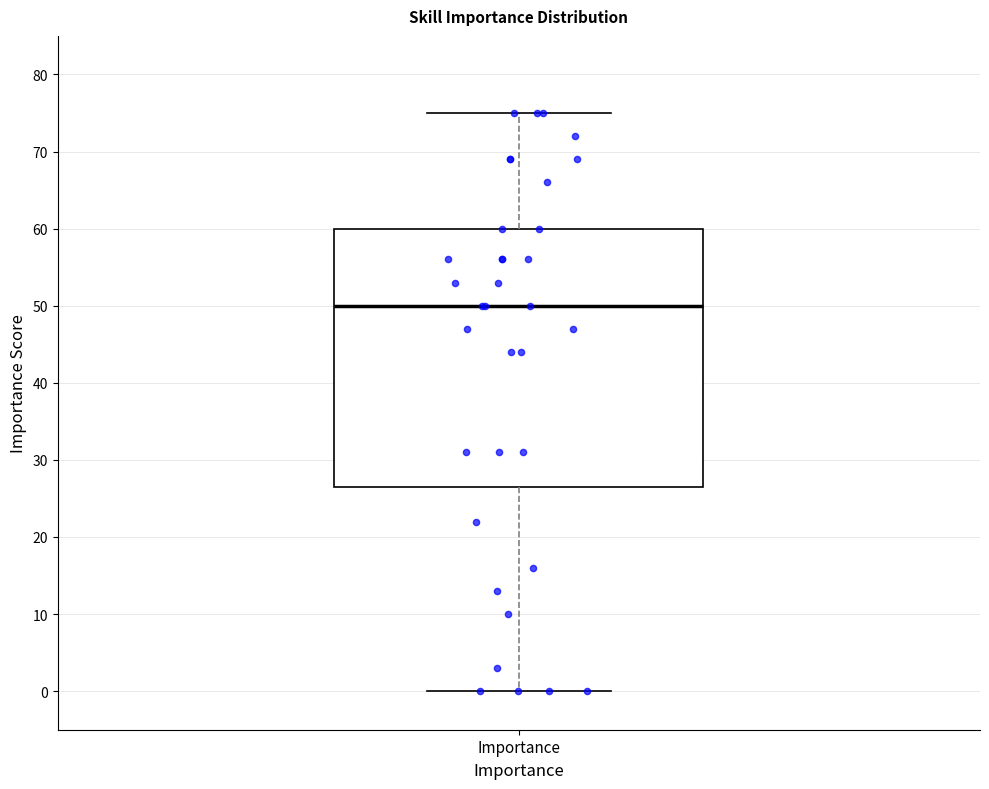

Where does the upper whisker of the box for Importance end on the y-axis? The values are not printed on the chart, so give them approximately, as read against the axis.

75